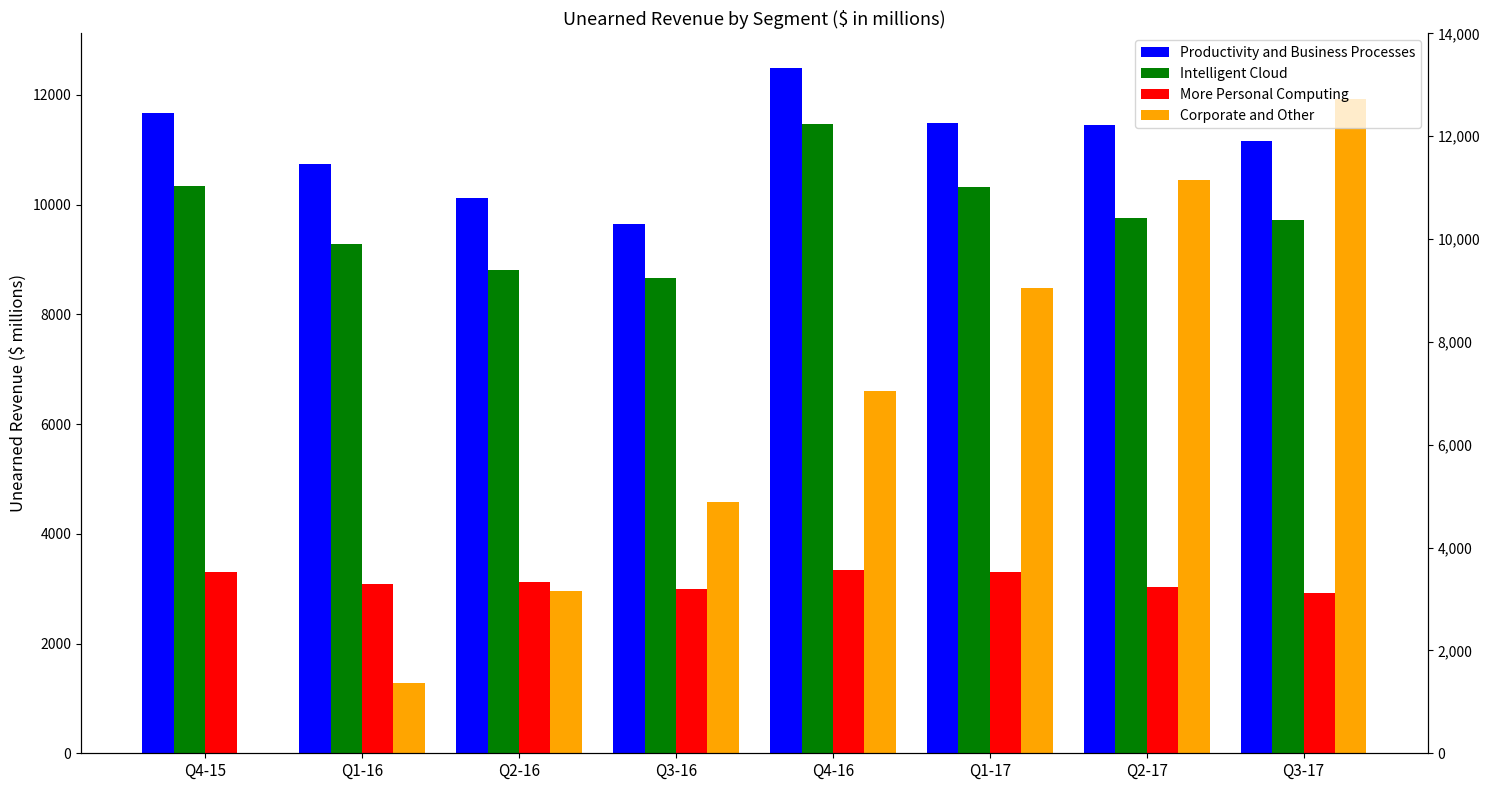

Is the value of More Personal Computing at Q1-17 greater than the value of Corporate and Other at Q1-16?

Yes